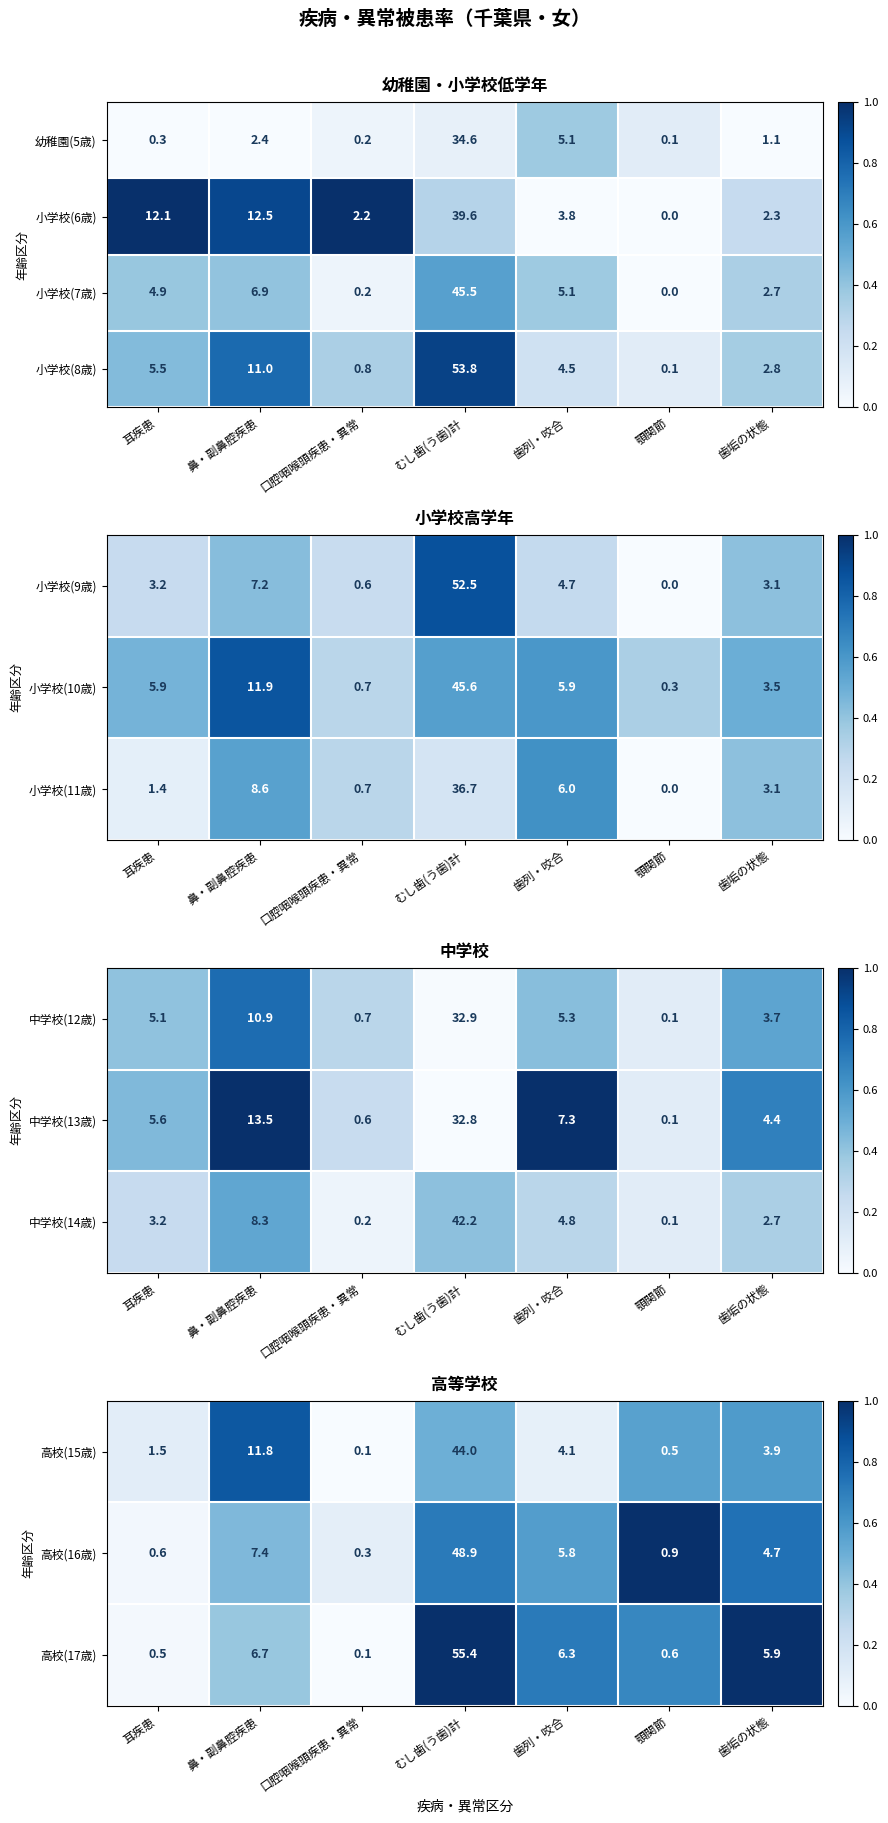

The value of 幼稚園(5歳) at 耳疾患 is 0.3. True or false?

True